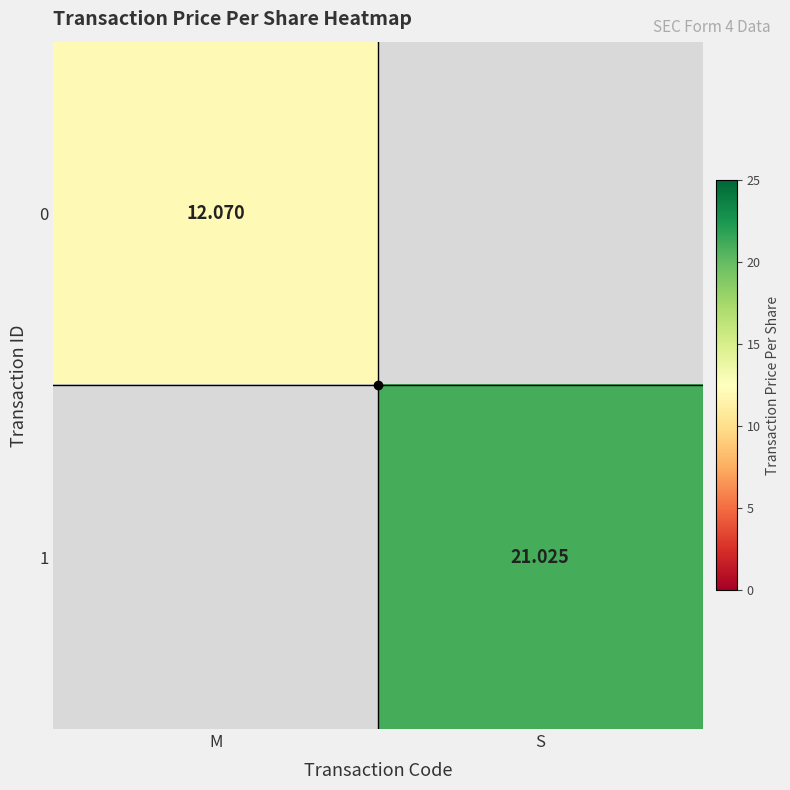

How many values in the 1 series exceed 21?

1